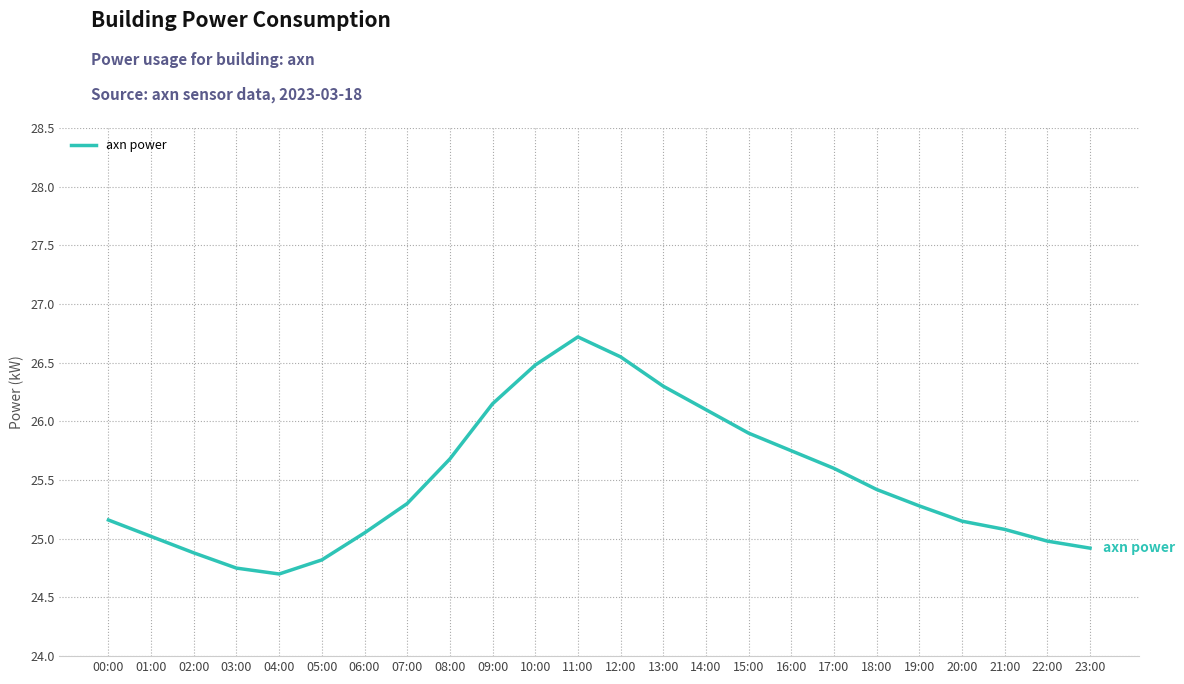

True or false: the data shows 36.7 at 05:00.

False